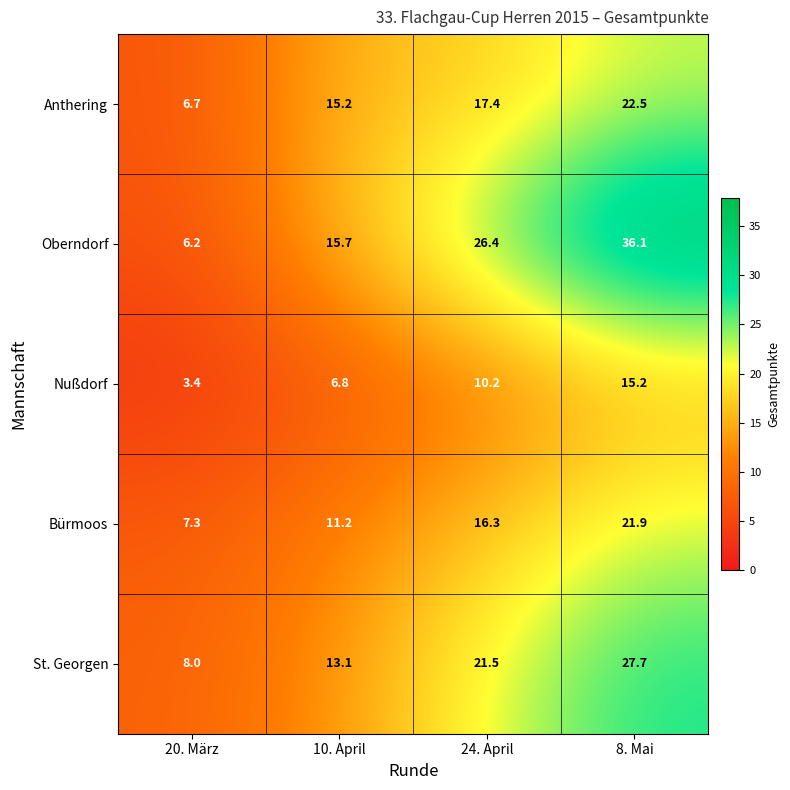

True or false: Oberndorf has a value of 54.9 at 8. Mai.

False